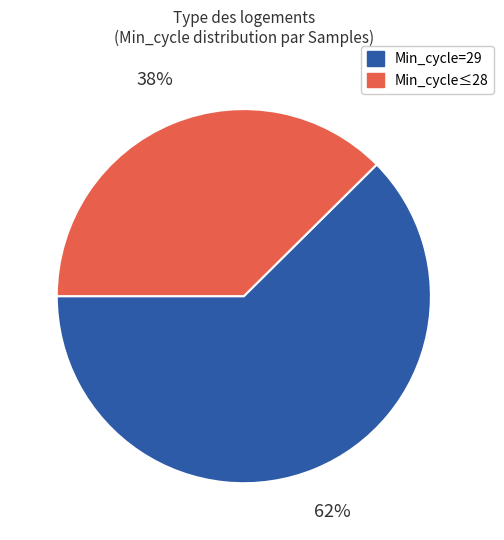

How many segments does this pie chart have?

2